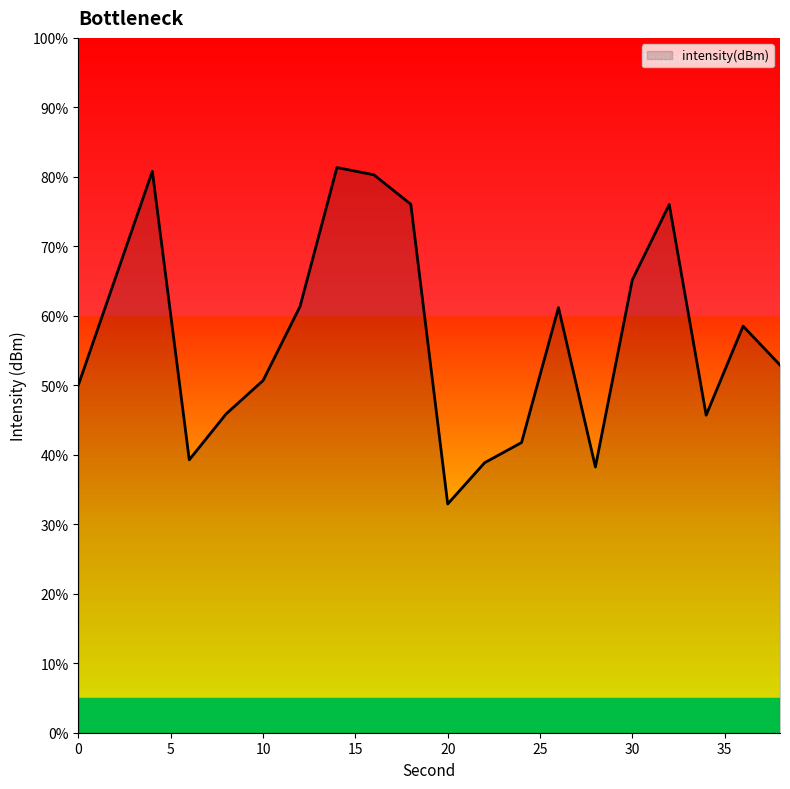

What is the minimum value shown in the chart?

32.9